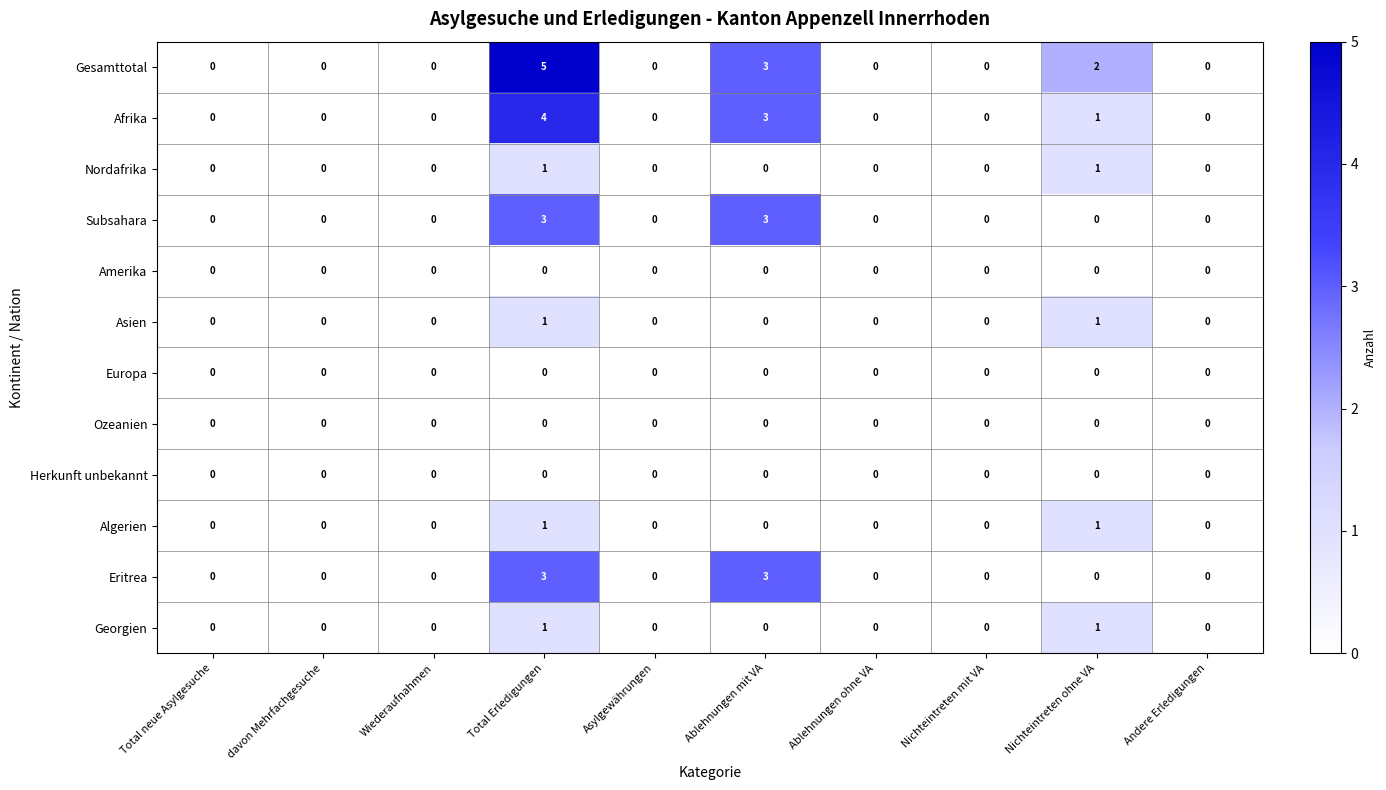

Which series has the largest total across all categories?

Gesamttotal